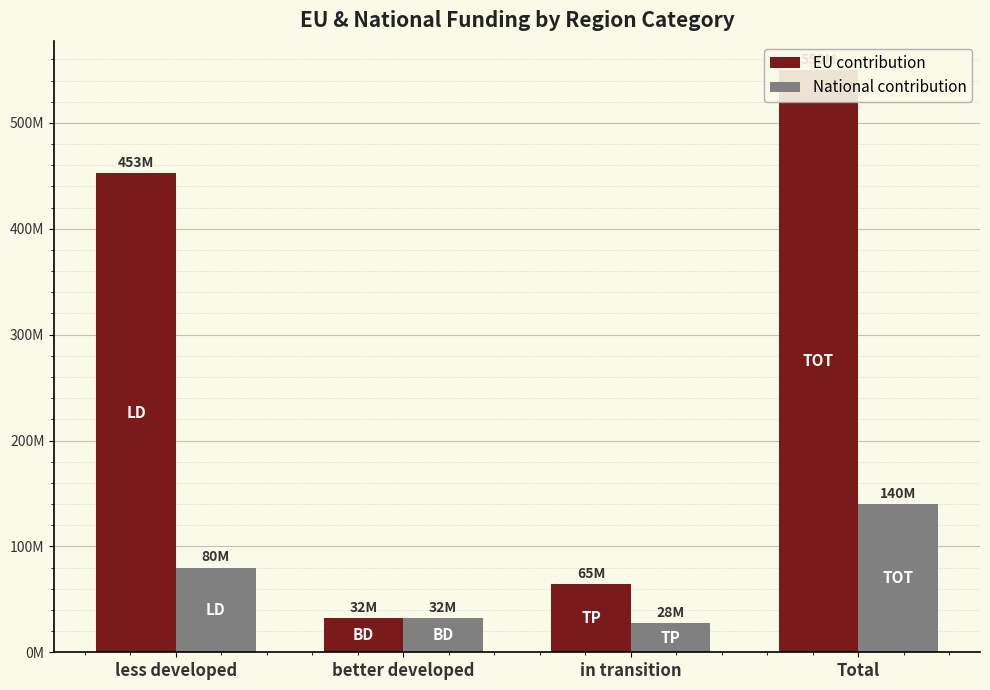

What is the label of the 3rd bar from the right?

better developed